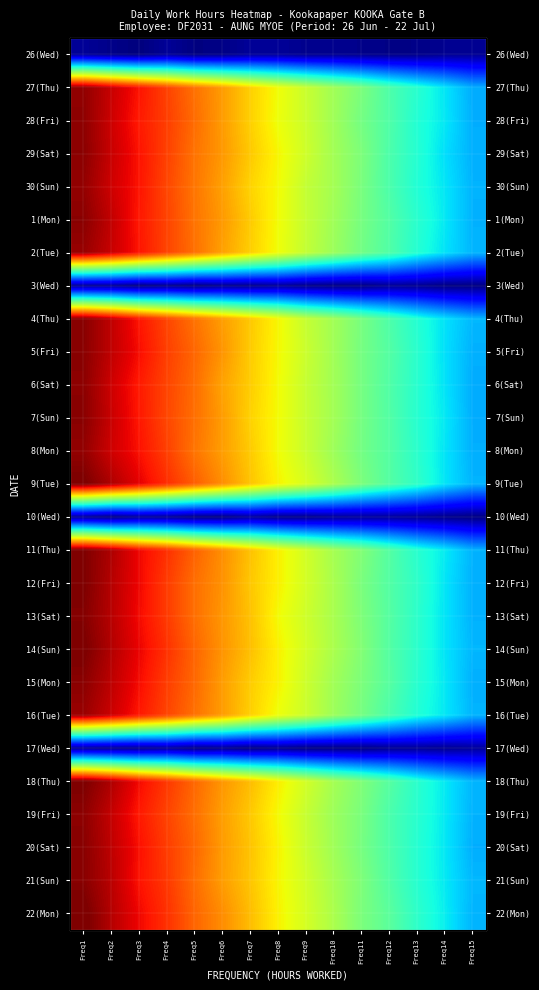

Rank the series at Freq8 from lowest to highest value.

10(Wed), 17(Wed), 3(Wed), 26(Wed), 28(Fri), 16(Tue), 2(Tue), 27(Thu), 1(Mon), 8(Mon), 7(Sun), 13(Sat), 30(Sun), 6(Sat), 19(Fri), 5(Fri), 4(Thu), 29(Sat), 21(Sun), 20(Sat), 9(Tue), 15(Mon), 22(Mon), 14(Sun), 11(Thu), 12(Fri), 18(Thu)